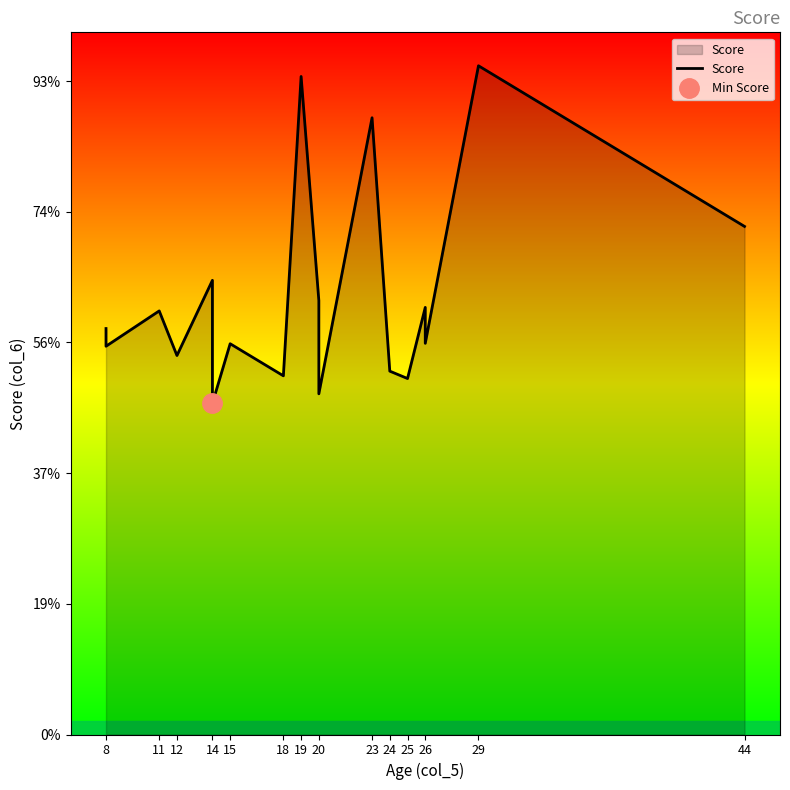

Count the number of categories in the chart.

20